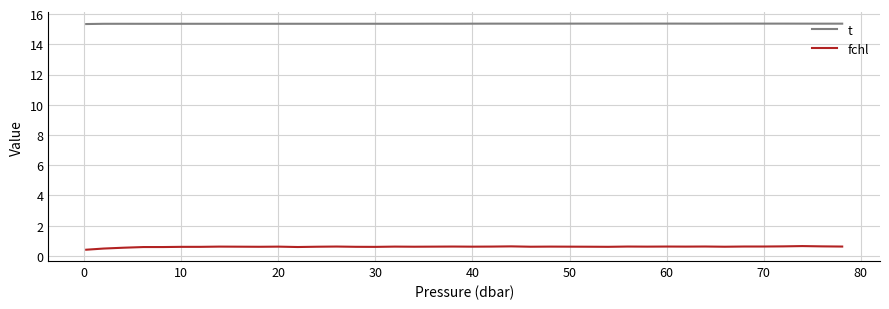

True or false: t and fchl intersect in this chart.

False